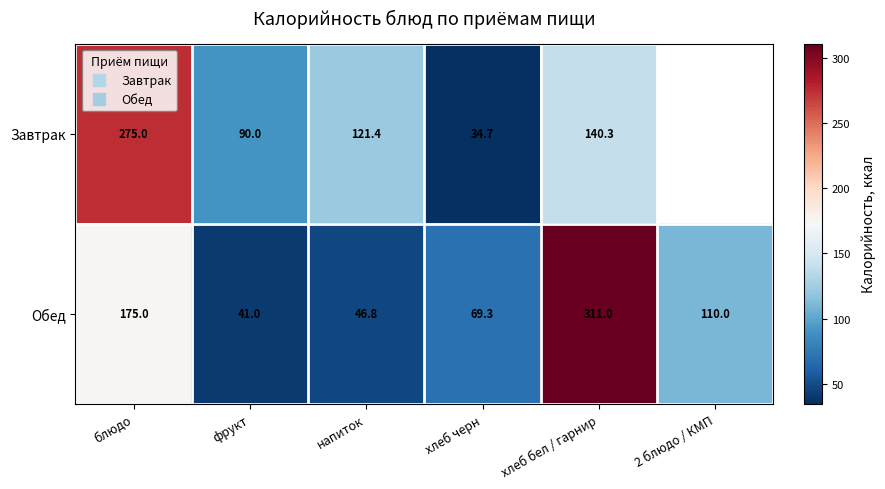

The value of Обед at хлеб бел / гарнир is 311.0. True or false?

True